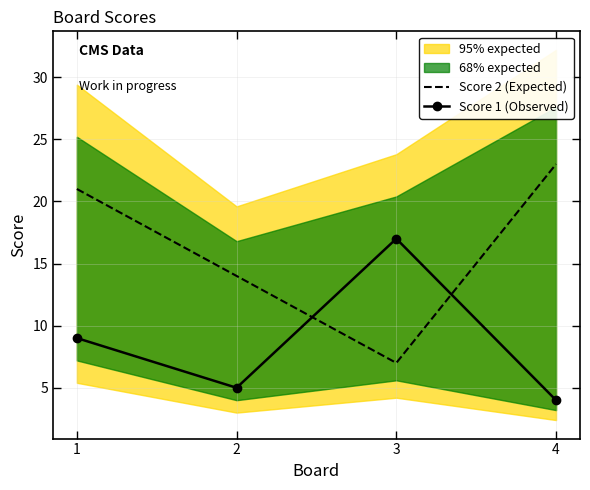

How many times do Score 2 (Expected) and Score 1 (Observed) cross each other?

2